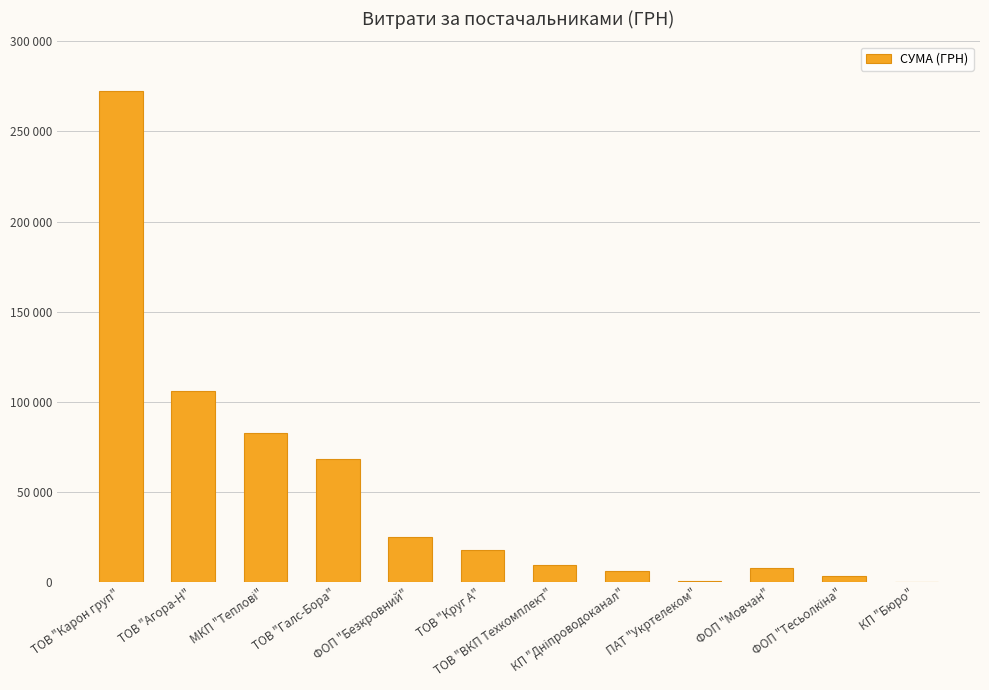

List the labels in order of value, smallest first.

КП "Бюро", ПАТ "Укртелеком", ФОП "Тесьолкіна", КП "Дніпроводоканал", ФОП "Мовчан", ТОВ "ВКП Техкомплект", ТОВ "Круг А", ФОП "Безкровний", ТОВ "Галс-Бора", МКП "Теплові", ТОВ "Агора-Н", ТОВ "Карон груп"